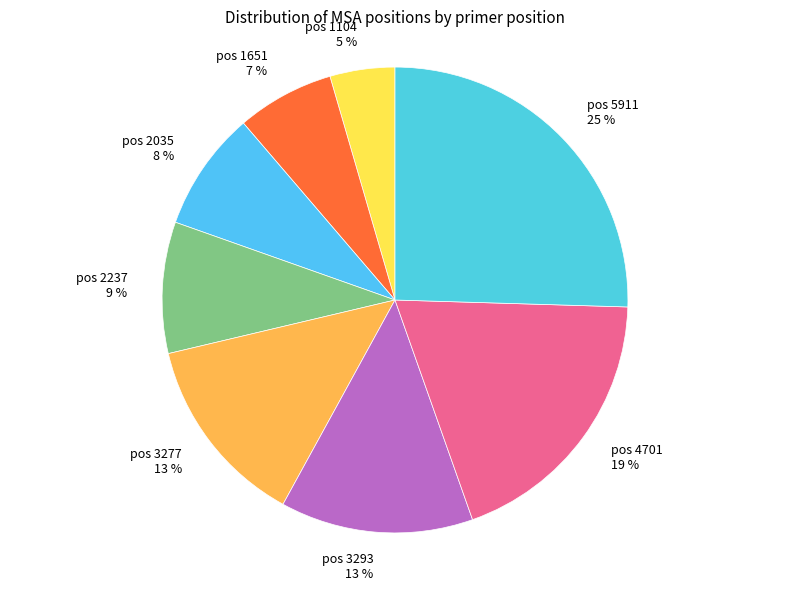

What is the ratio of the value at pos 3293 13 % to the value at pos 3277 13 %?

1.0